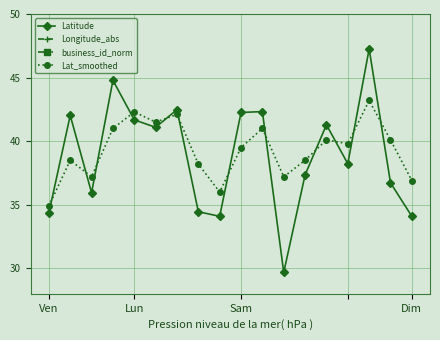

How many lines are shown in the chart?

4